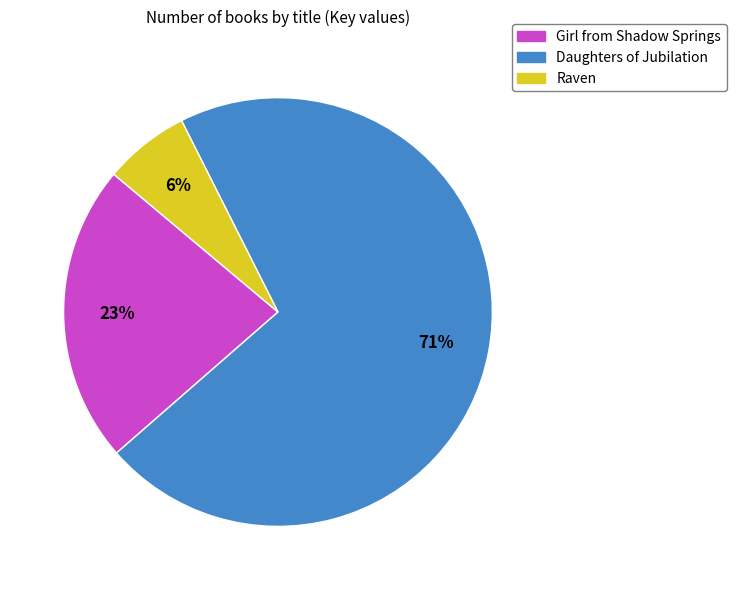

Rank the categories by value from highest to lowest.

Daughters of Jubilation, Girl from Shadow Springs, Raven